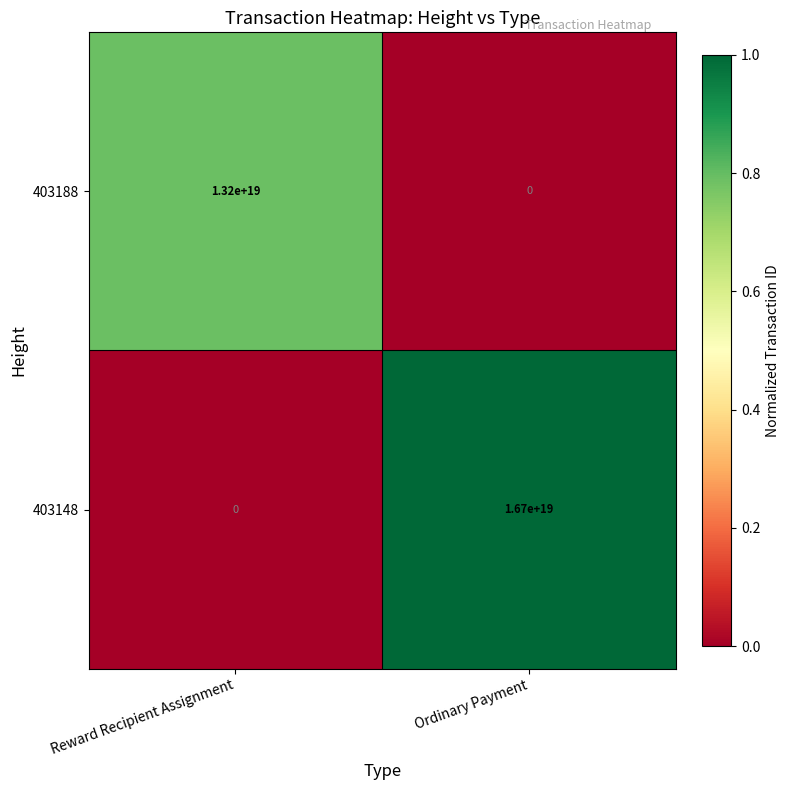

At which label is 403188 closest to 6600000000000000000?

Reward Recipient Assignment